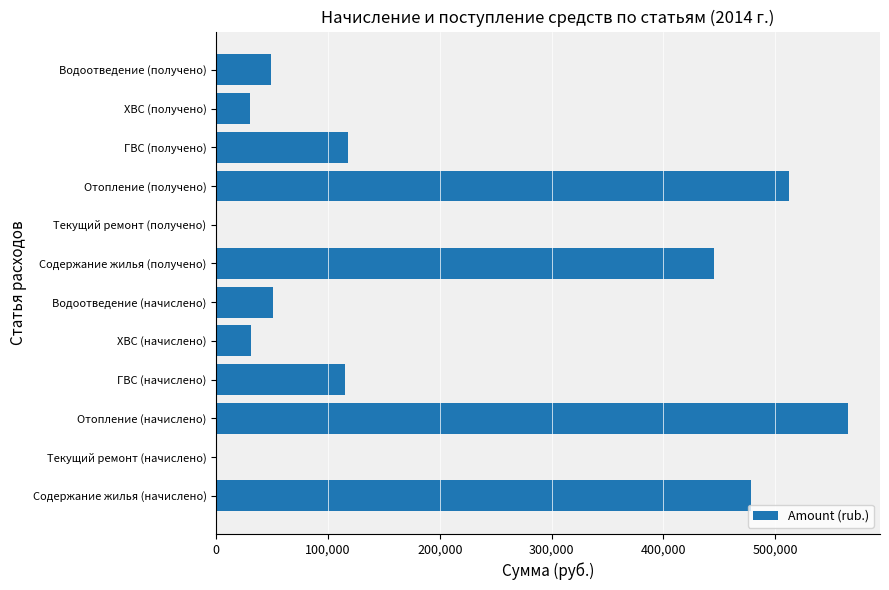

The chart shows a value of 166811.2 at Отопление (начислено). True or false?

False